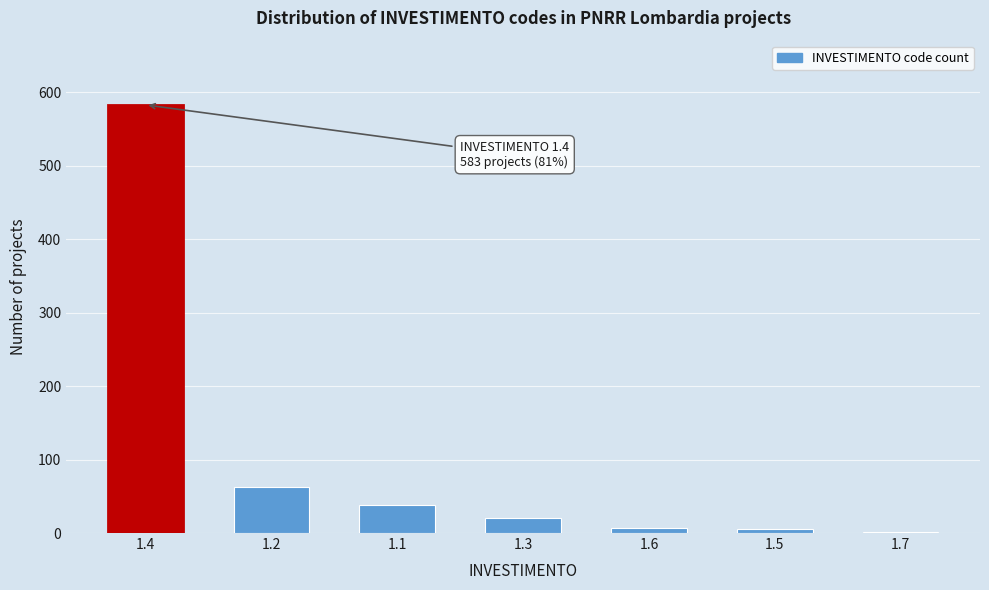

The value at 1.2 is 103. True or false?

False